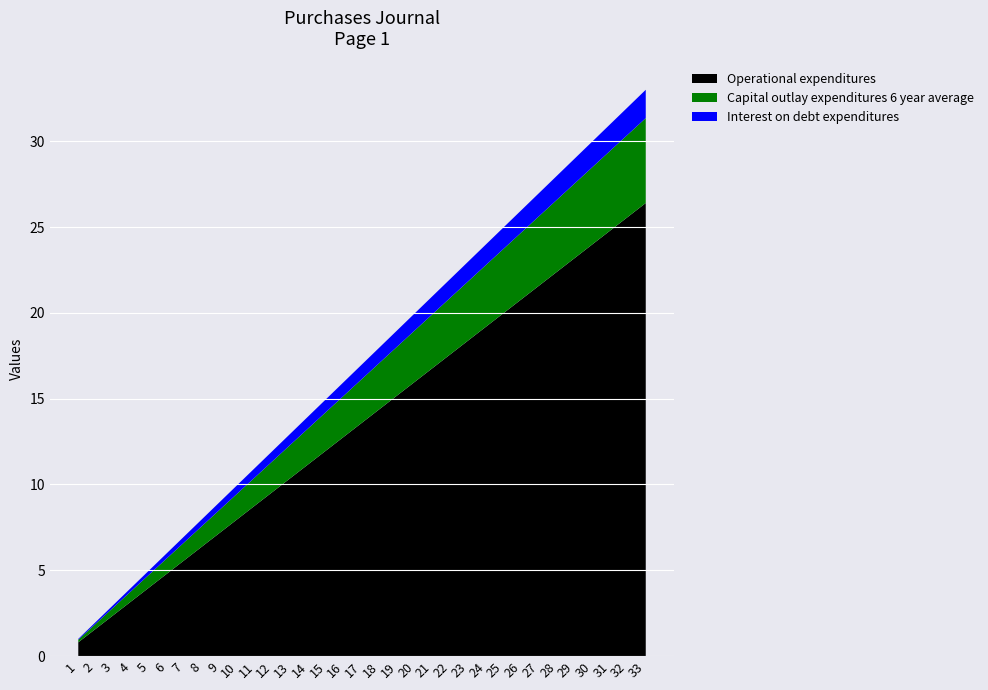

What is the highest value of the Operational expenditures series?

26.4